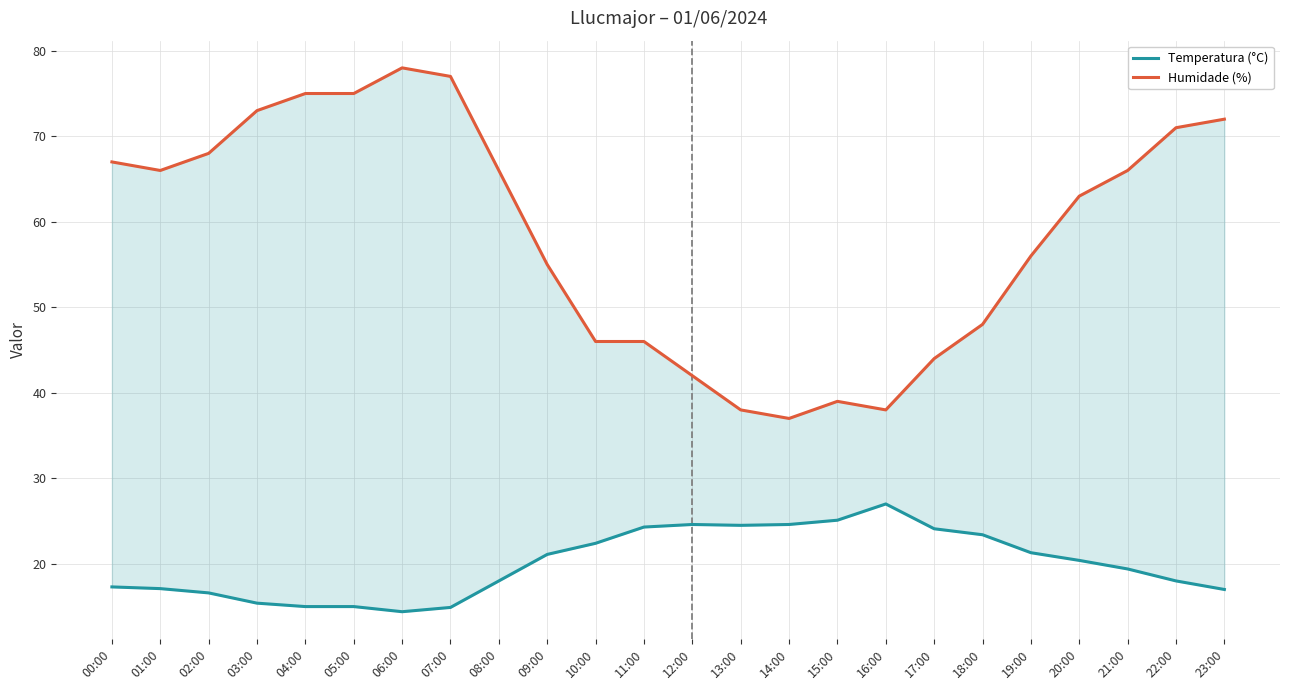

What are all the series names shown in the legend?

Temperatura (°C), Humidade (%)